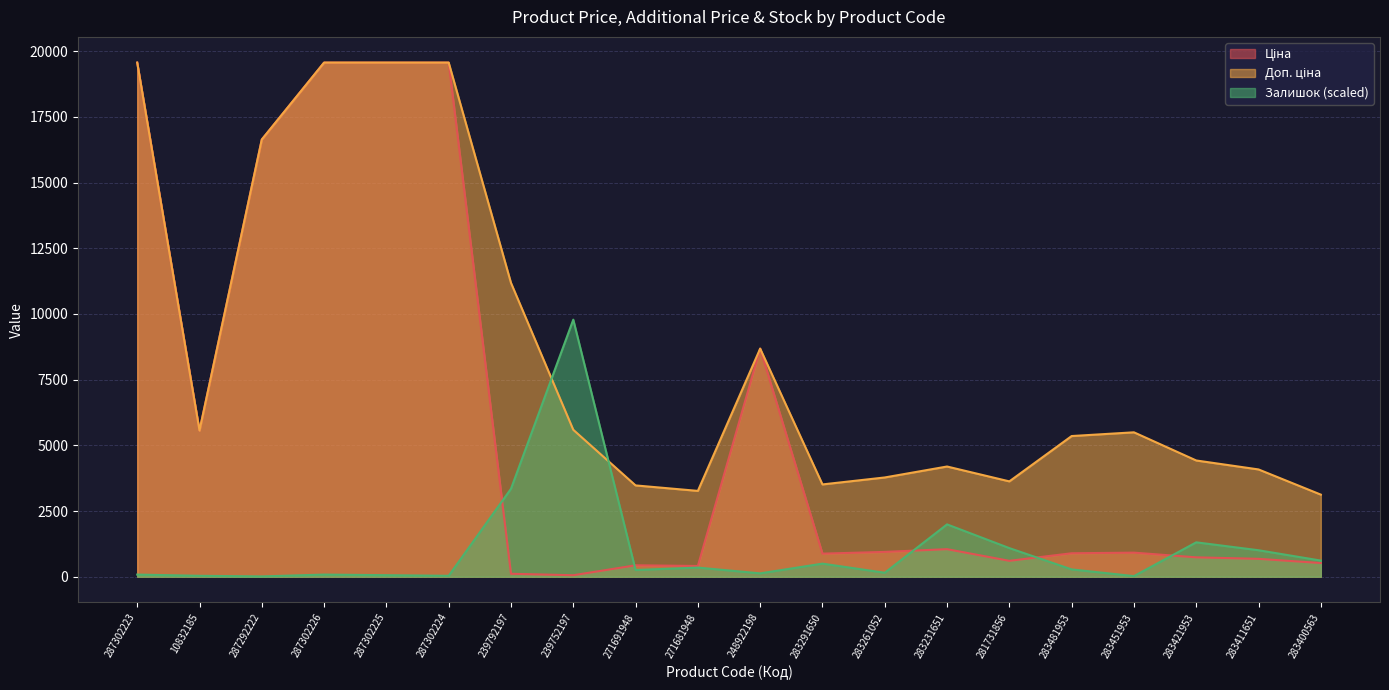

What is the label of the 5th point from the left?

287302225